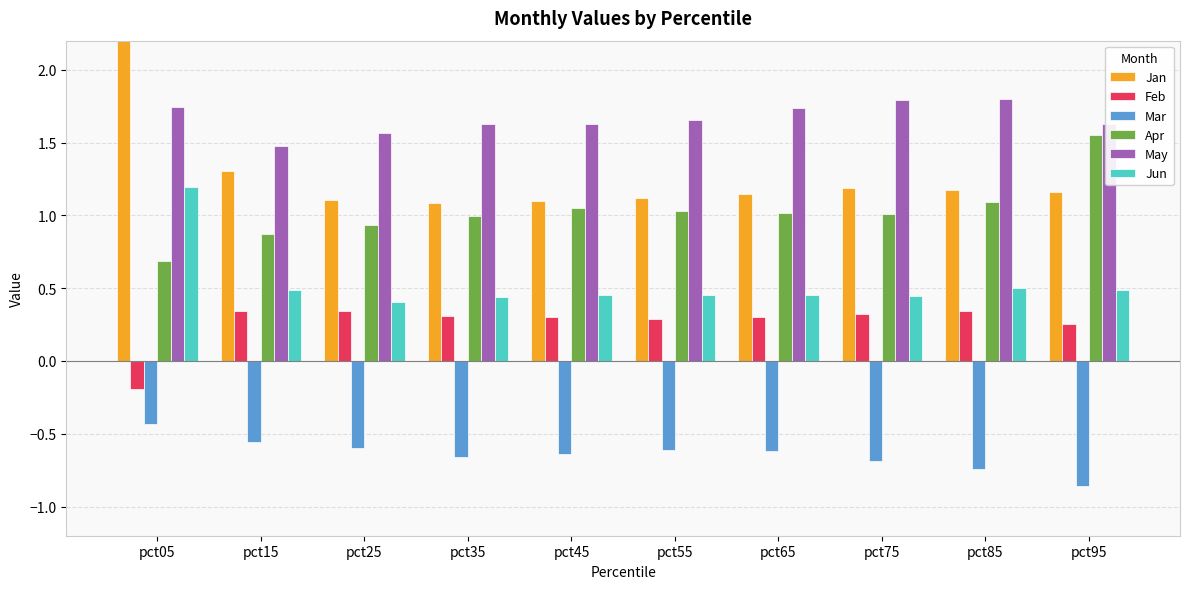

The Feb series shows 0.1 at pct35. True or false?

False